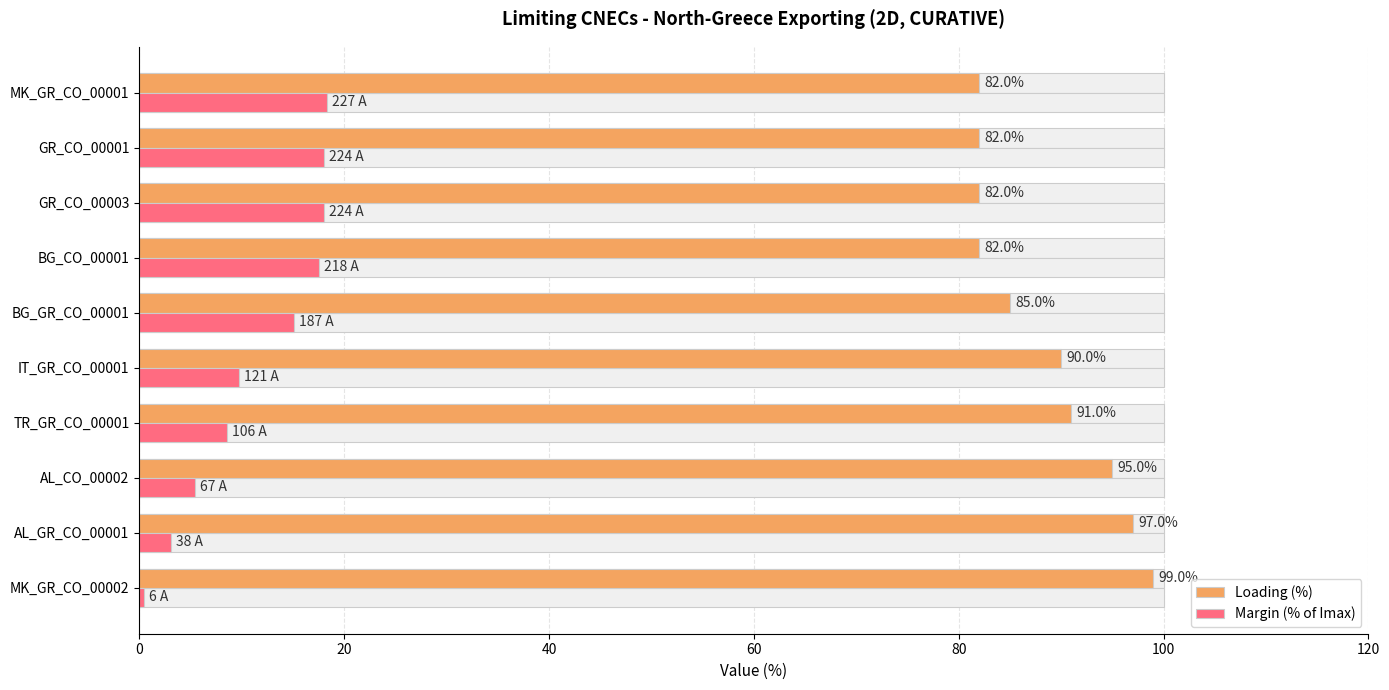

Reading left to right, transcribe all the data shown in this chart.

Loading (%): 99.0	97.0	95.0	91.0	90.0	85.0	82.0	82.0	82.0	82.0
Margin (% of Imax): 0.5	3.1	5.4	8.5	9.8	15.1	17.6	18.1	18.1	18.3